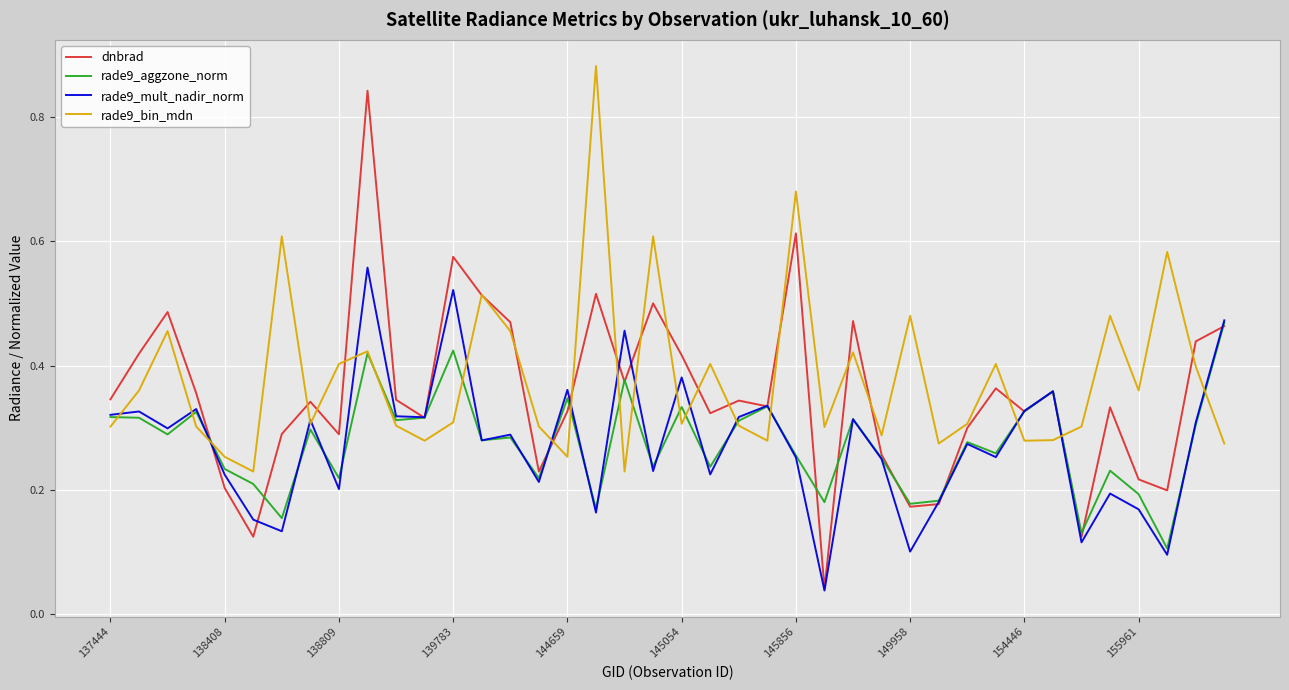

Is this an area chart (filled region under the line)?

No